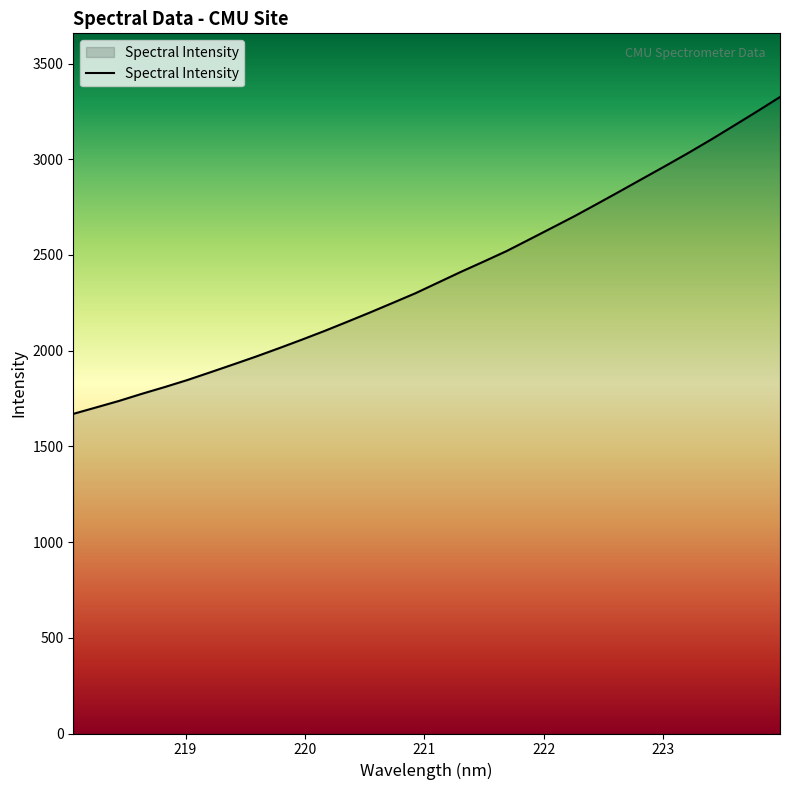

What is the difference between the maximum and minimum values?

1655.6